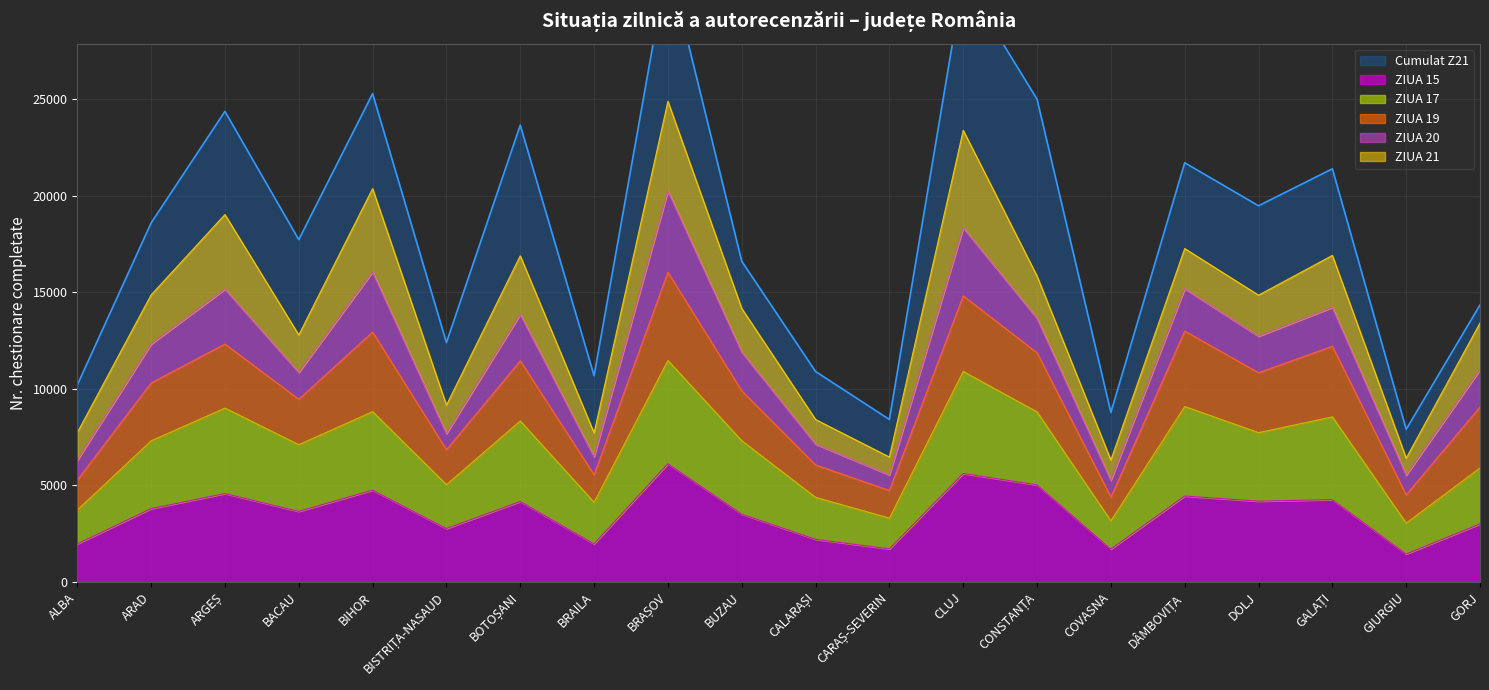

What is the difference between the ZIUA 15 values at BACAU and BRAILA?

1684